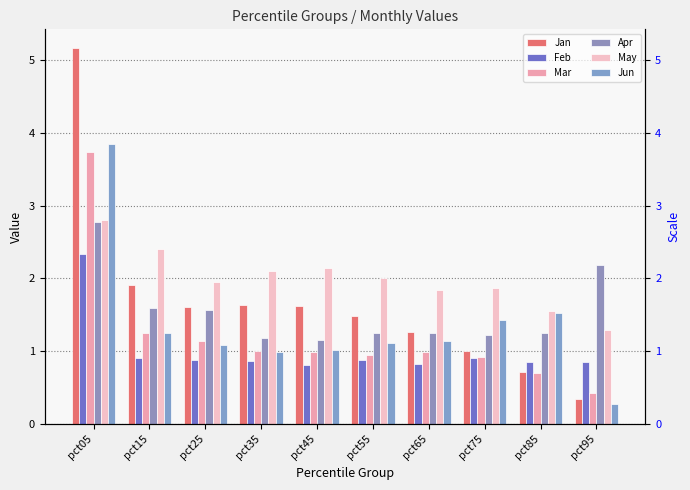

Rank the categories by Jan value from lowest to highest.

pct95, pct85, pct75, pct65, pct55, pct25, pct45, pct35, pct15, pct05